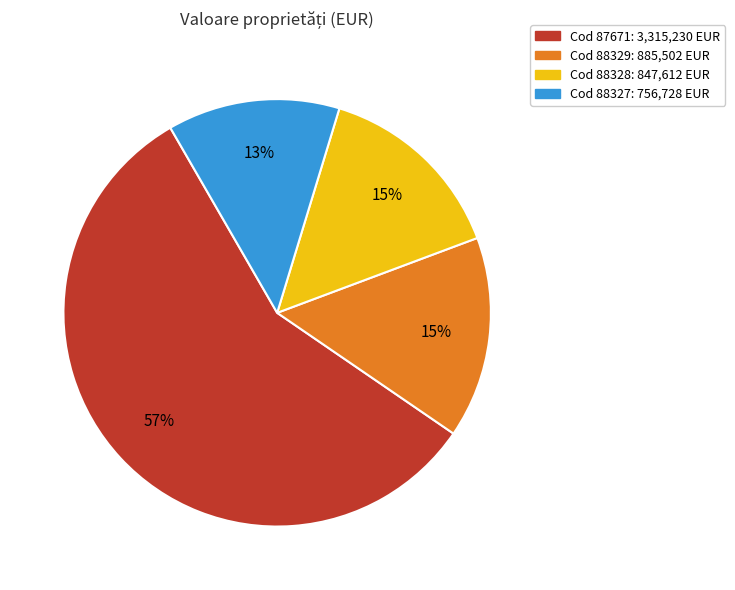

Does any single category account for the majority?

Yes